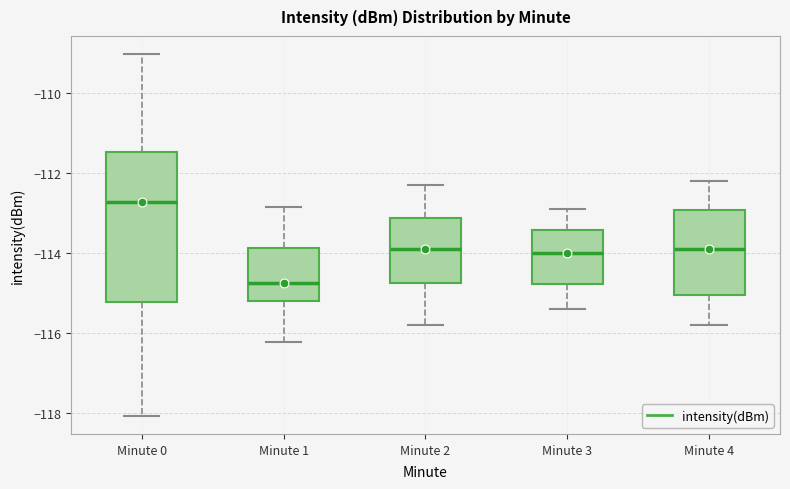

Which box's median line is the lowest?

Minute 1